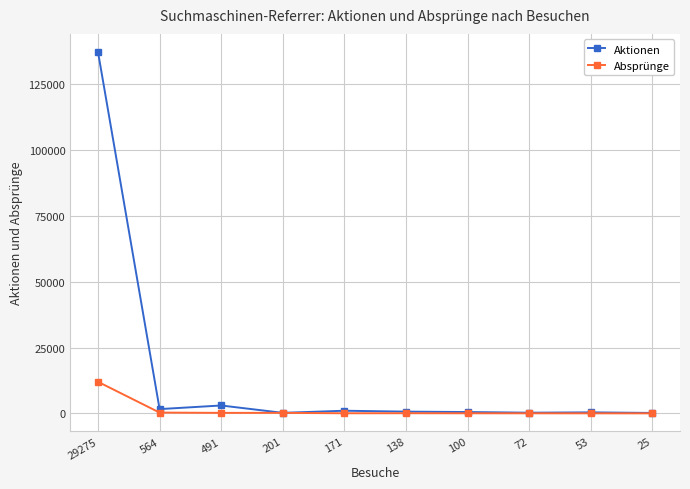

How many data points in Absprünge are less than 63?

5